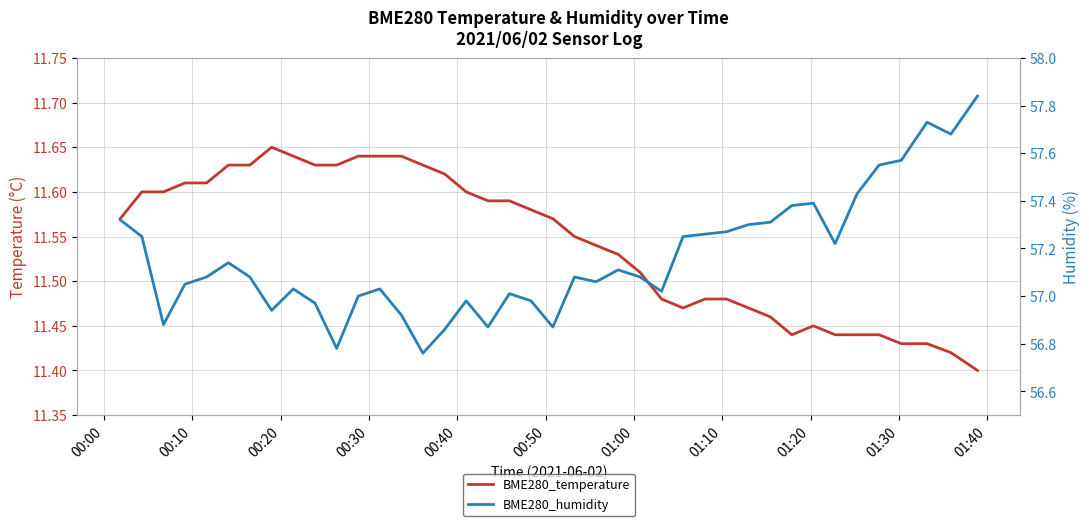

What is the greatest value displayed?

57.8